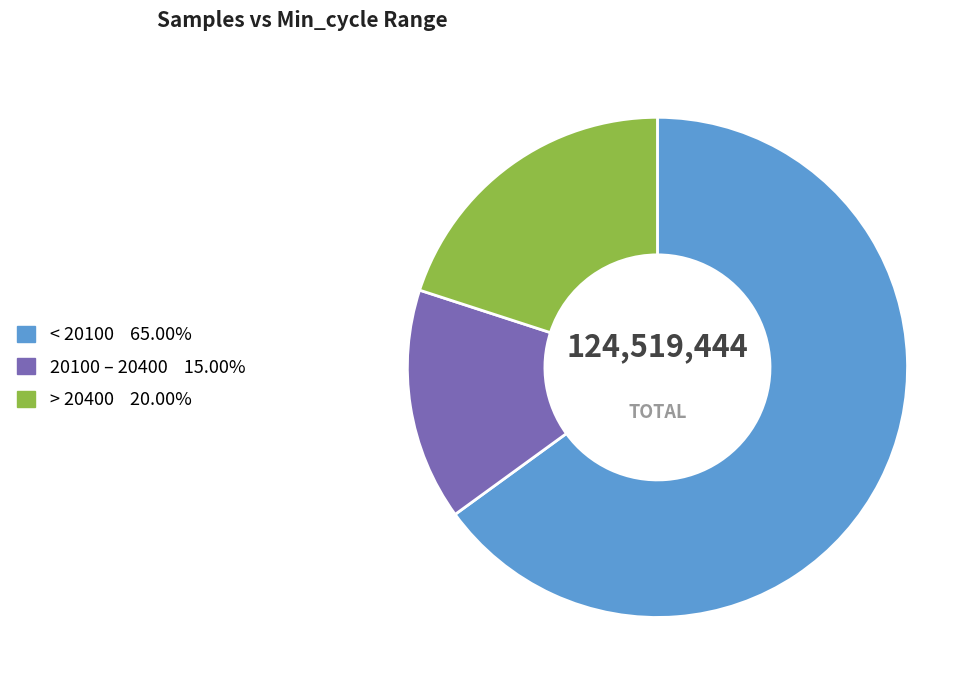

Is there any slice that represents more than half of the pie?

Yes